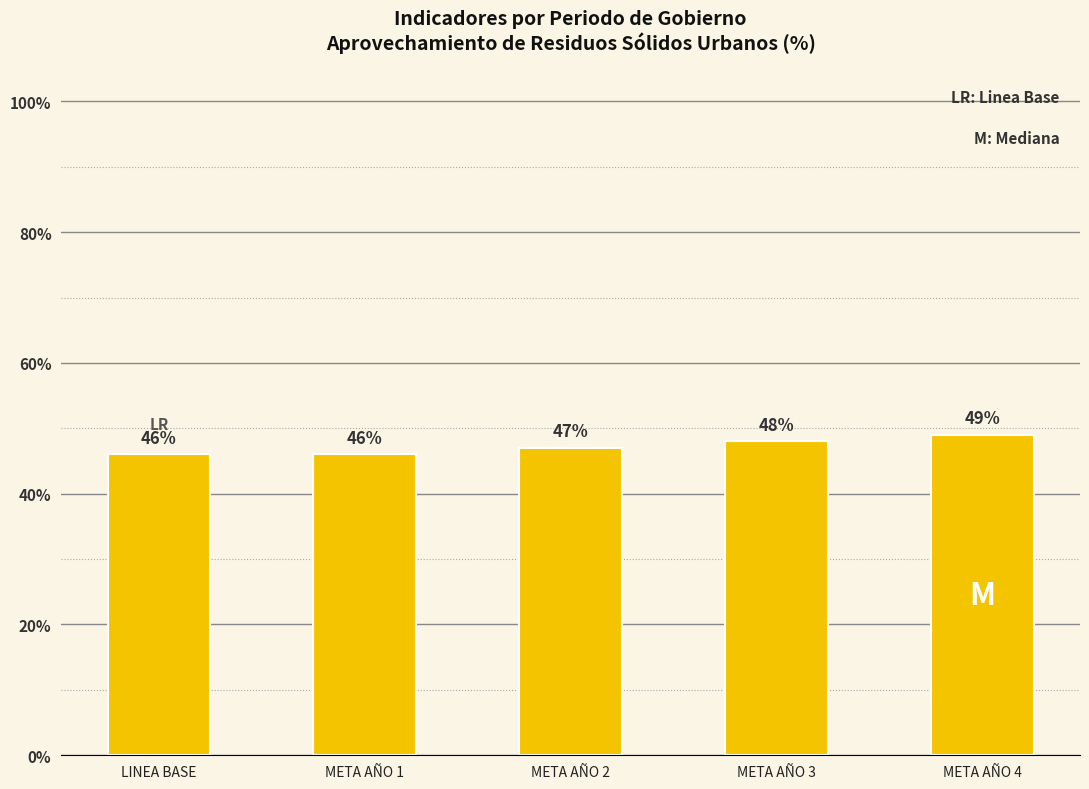

Reading left to right, list all the values displayed in this chart.

46	46	47	48	49